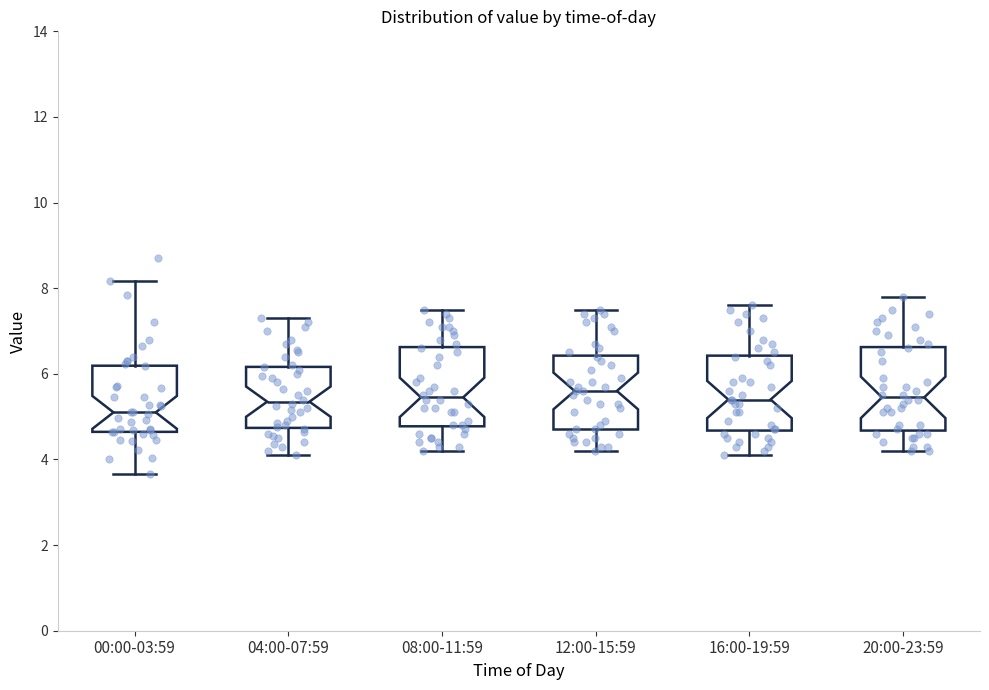

Which box's median line is the lowest?

00:00-03:59